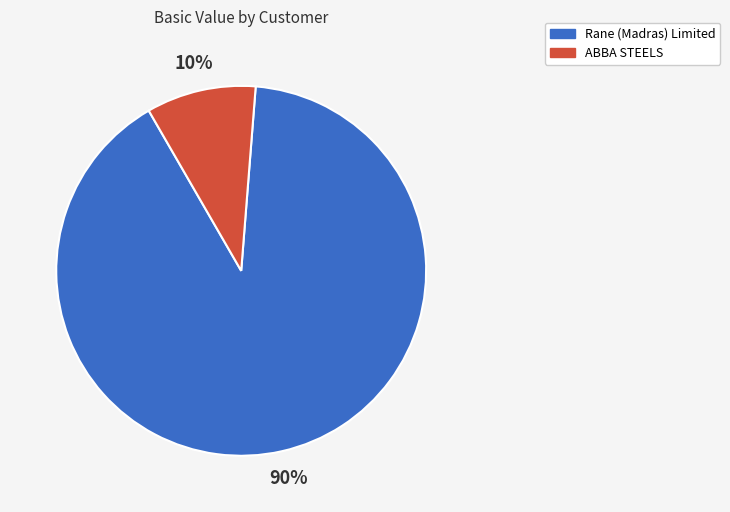

Count the number of slices in the pie.

2